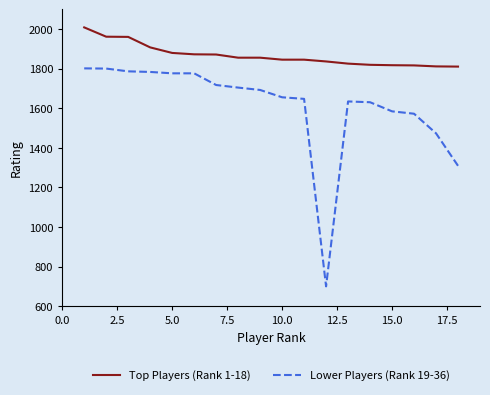

List the series in order of their overall mean, highest first.

Top Players (Rank 1-18), Lower Players (Rank 19-36)